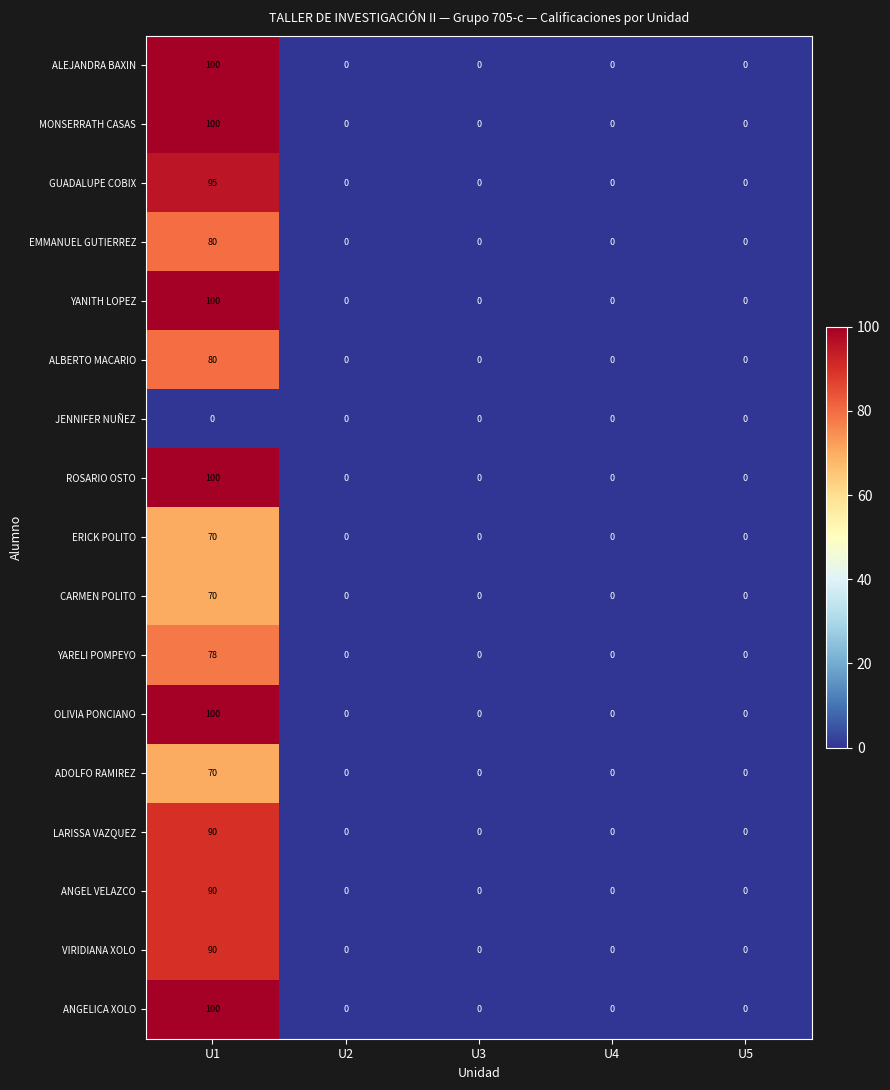

What is the maximum value shown in the chart?

100